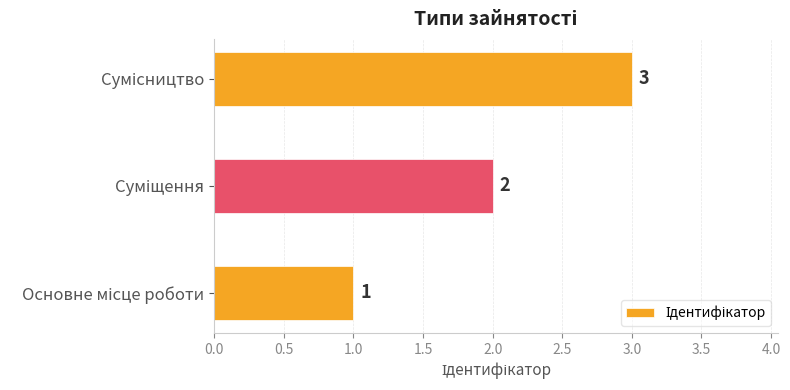

What is the sum of all values?

6